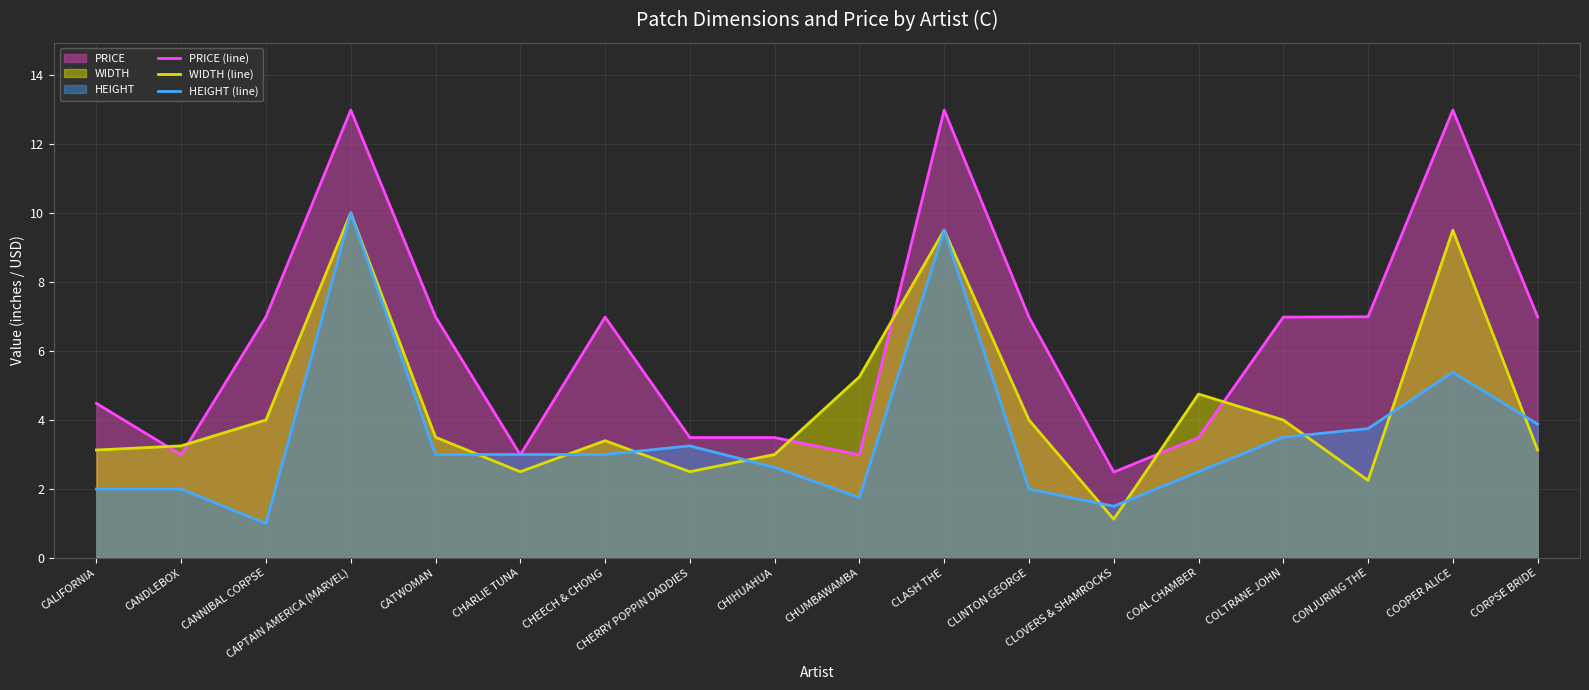

Between CHIHUAHUA and CHERRY POPPIN DADDIES, which is larger?

CHIHUAHUA